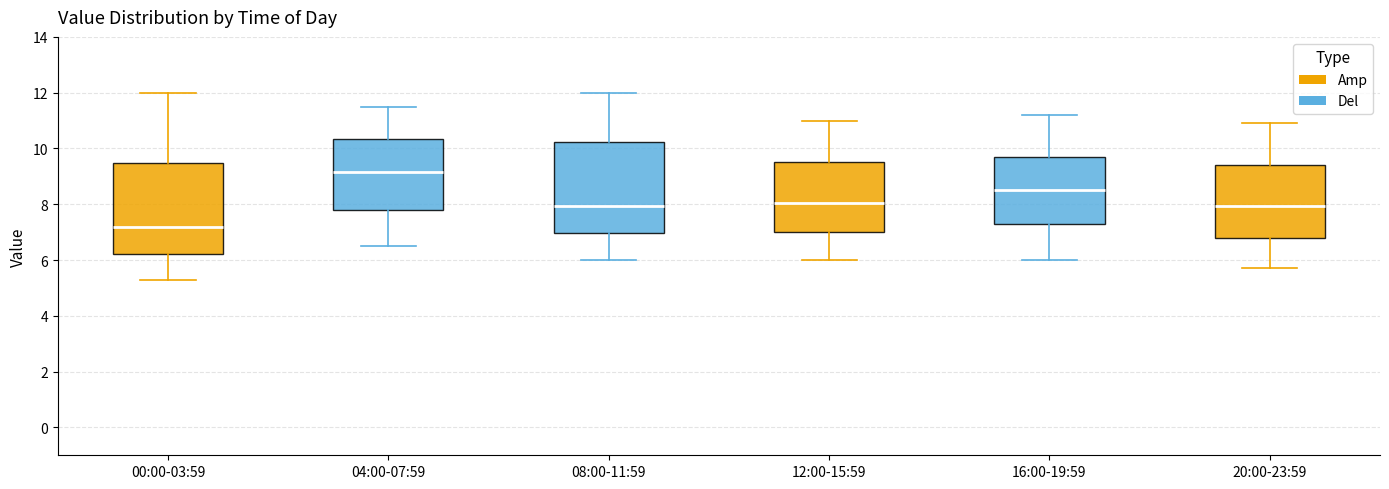

Which box's median line is the highest?

04:00-07:59